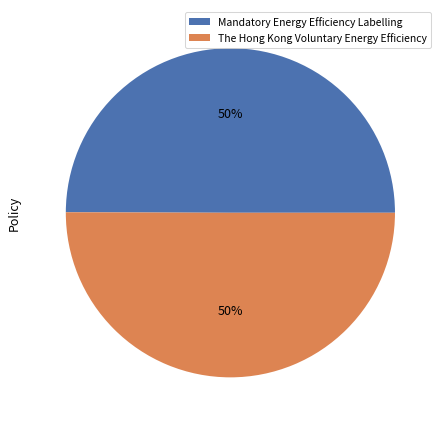

Approximately how many times larger is the value at The Hong Kong Voluntary Energy Efficiency compared to Mandatory Energy Efficiency Labelling?

1.0